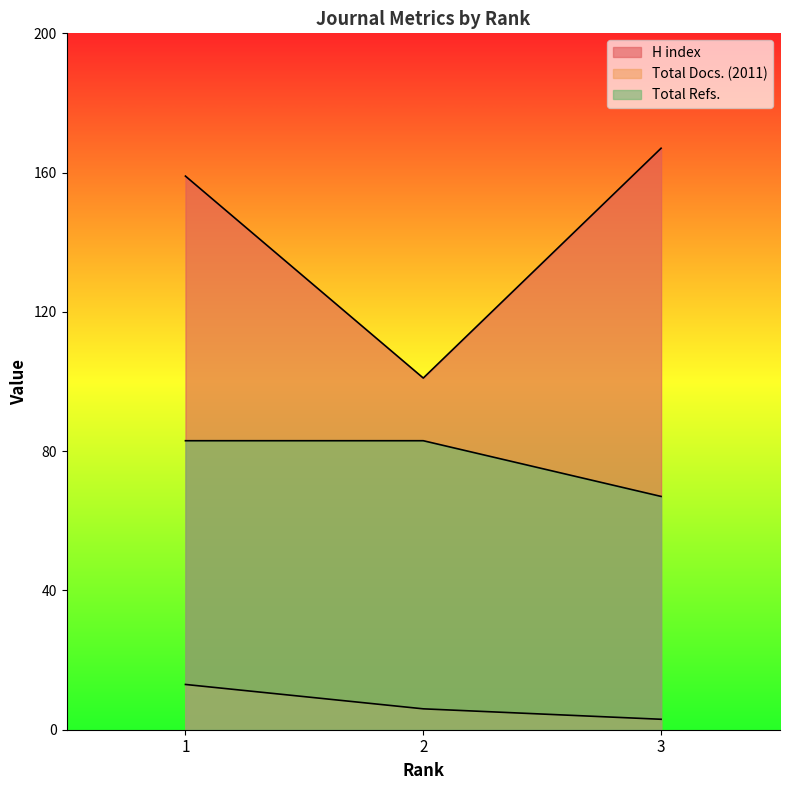

The H index series shows 101 at 2. True or false?

True